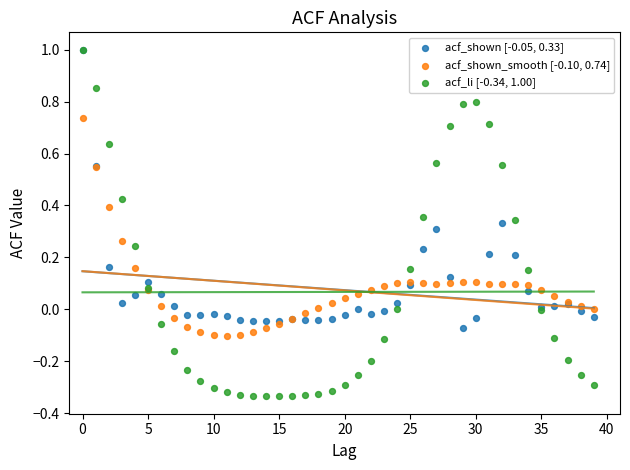

What are all the series names shown in the legend?

acf_shown [-0.05, 0.33], acf_shown_smooth [-0.10, 0.74], acf_li [-0.34, 1.00]